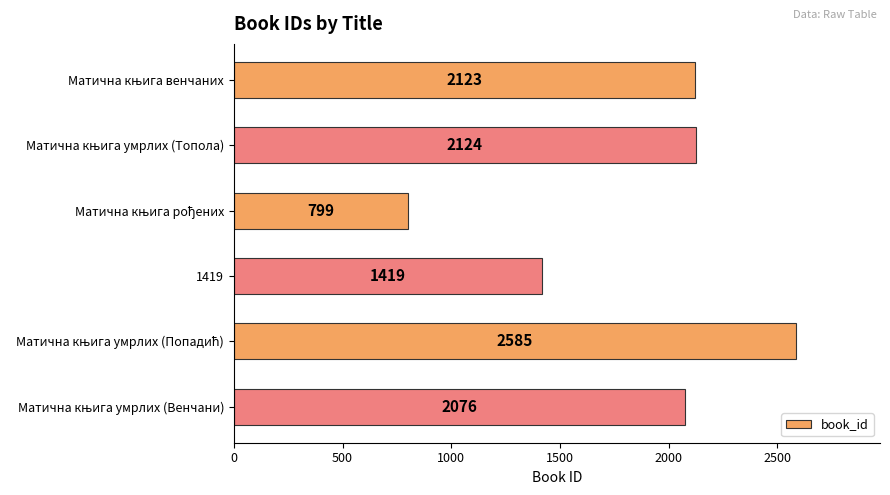

Where is the data nearest to the value 1692?

1419